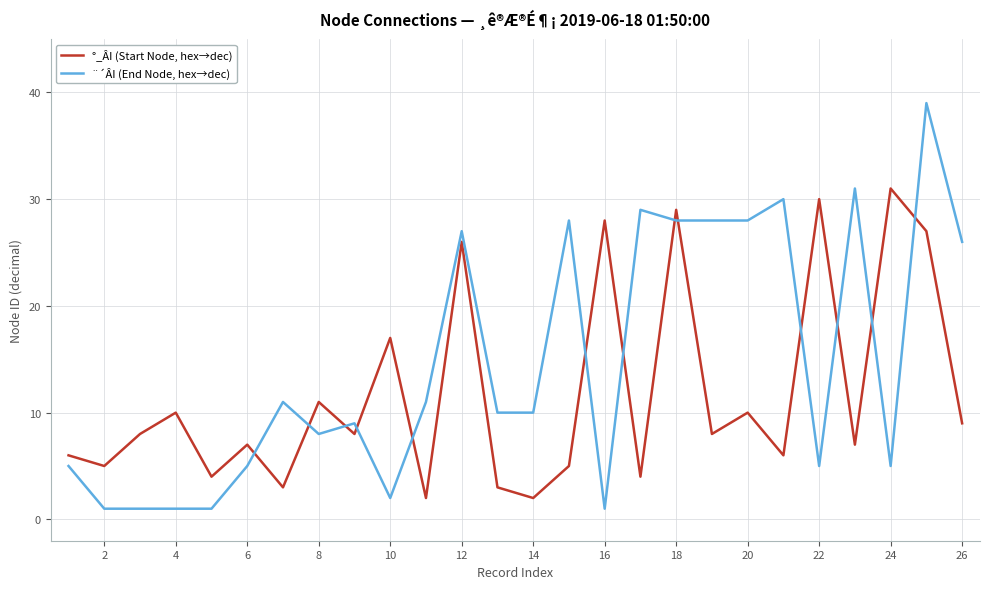

True or false: ¨´ÂI (End Node, hex→dec) has more than 0 points higher than both neighbors.

True